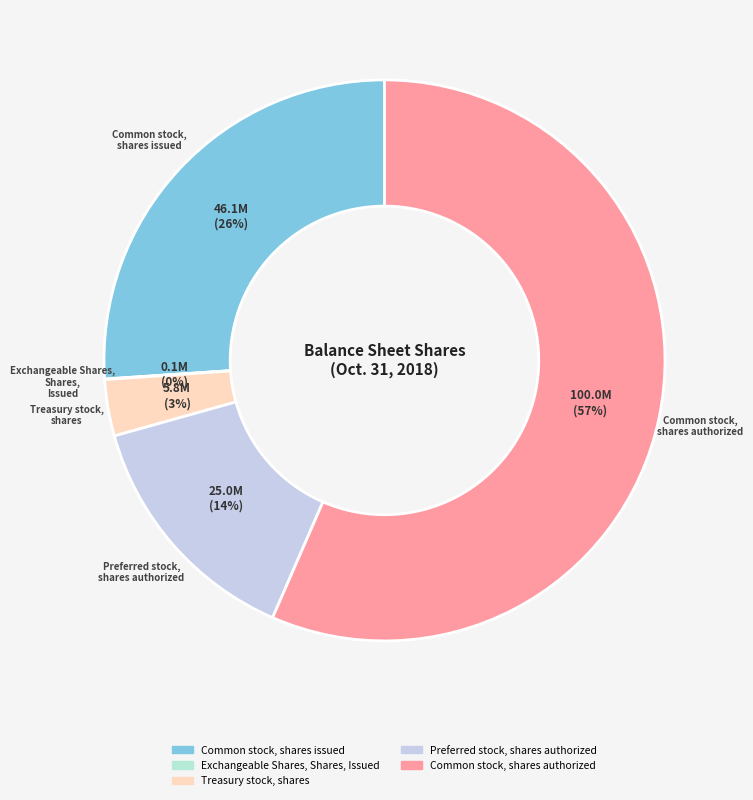

To the nearest percent, what is the average slice percentage?

20%